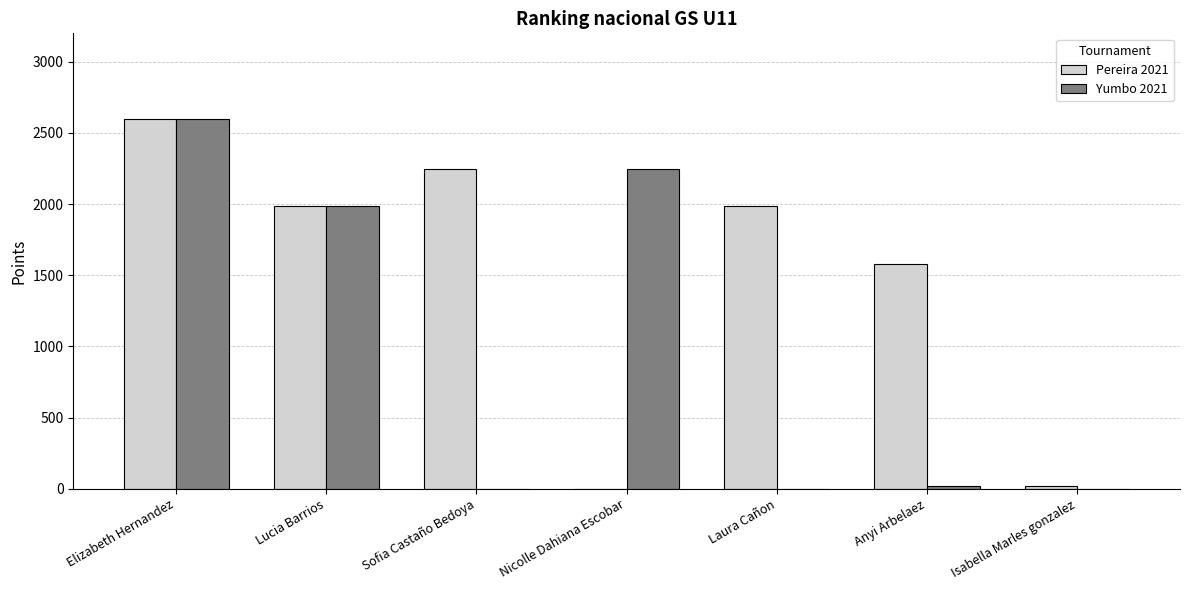

At which category is the sum across all series the highest?

Elizabeth Hernandez